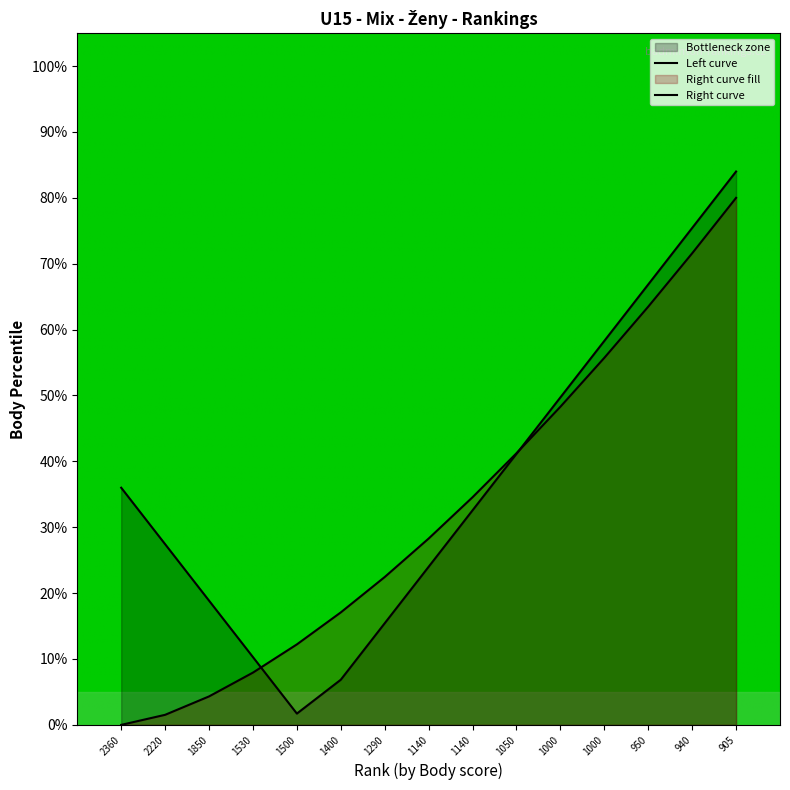

Between 1530 and 1000, which is larger?

1000